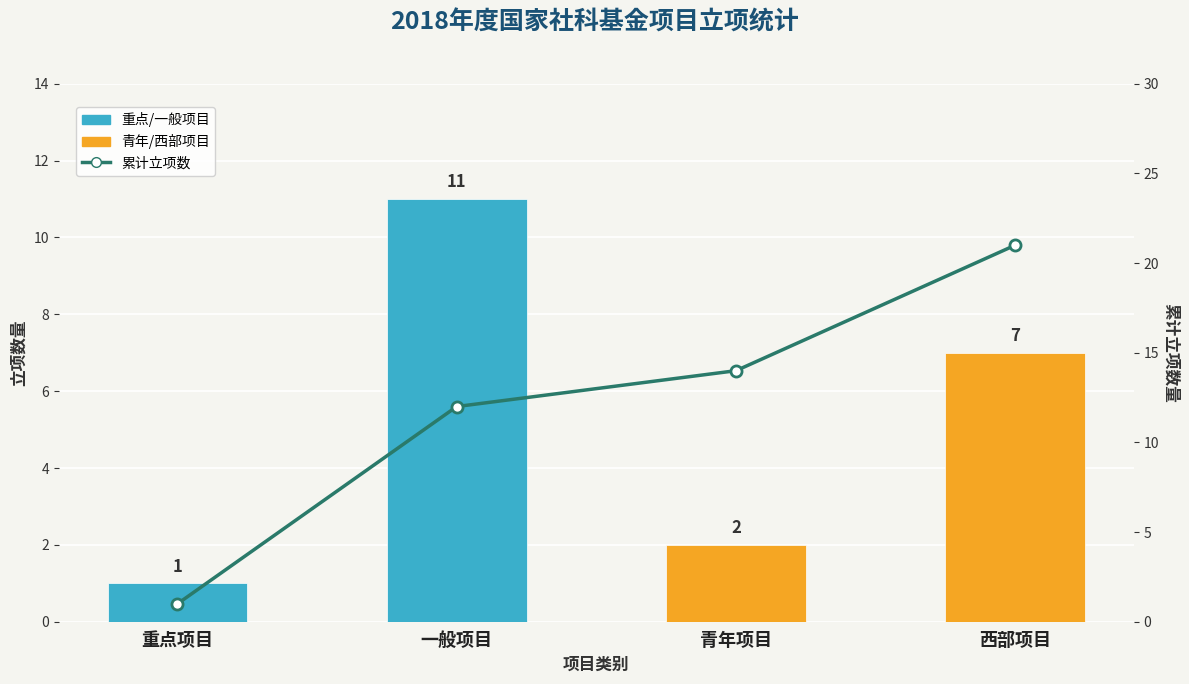

Reading left to right, list all the values displayed in this chart.

立项数量: 1	11	2	7
累计立项数: 1	12	14	21